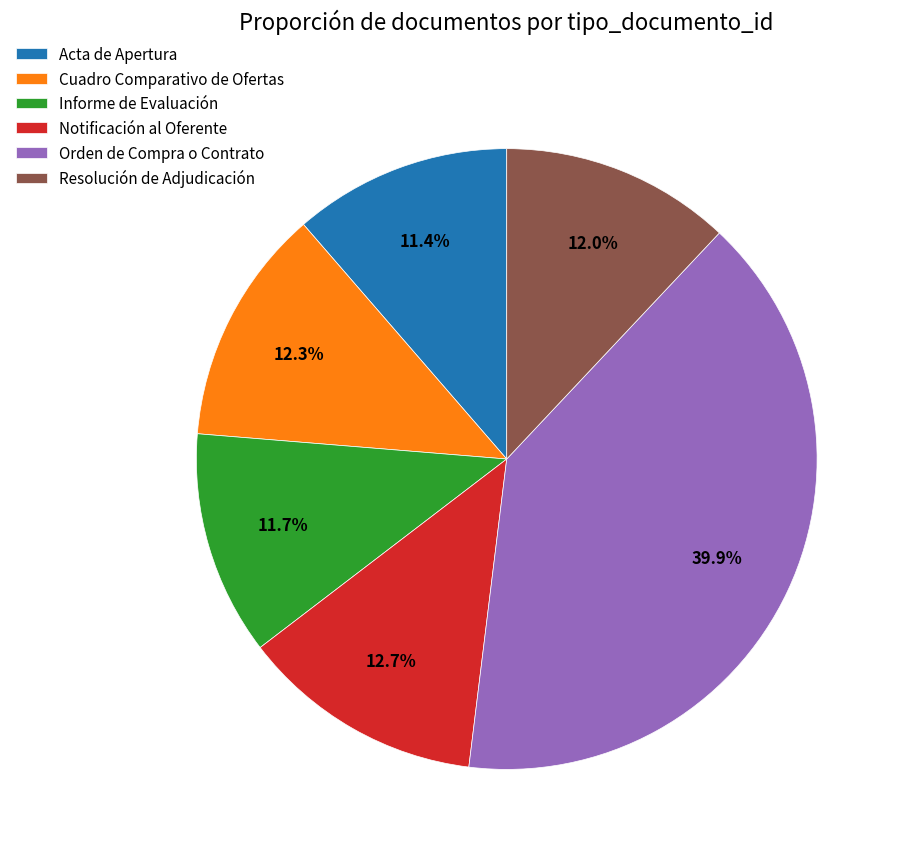

Do Acta de Apertura and Cuadro Comparativo de Ofertas together represent more than half of the pie?

No